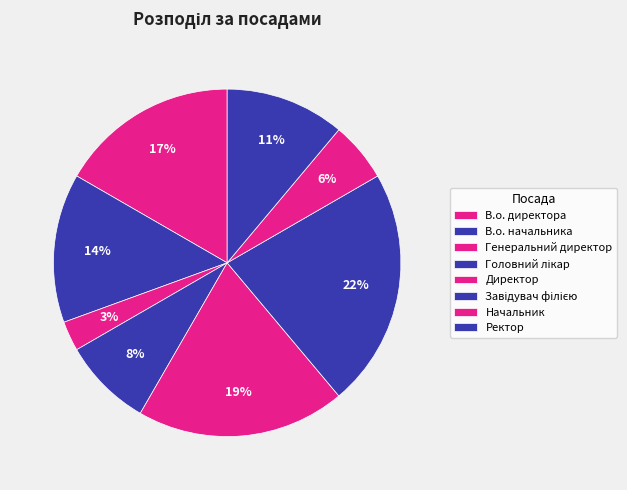

Do Ректор and В.о. начальника together represent more than half of the pie?

No